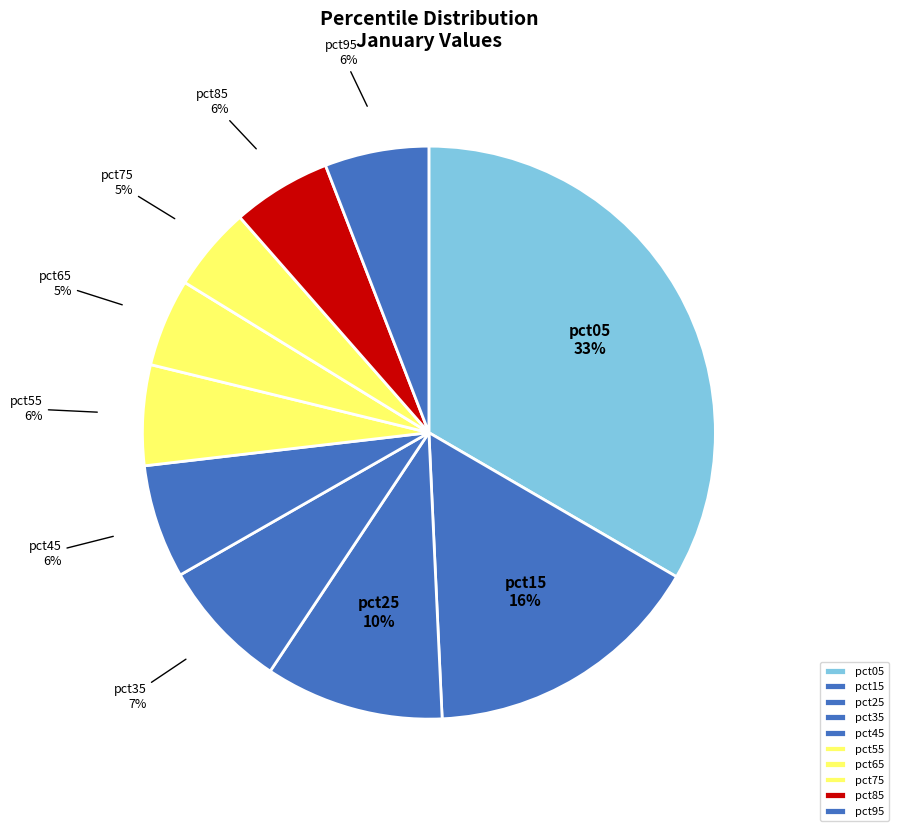

True or false: pct35 accounts for 7% of the total.

True